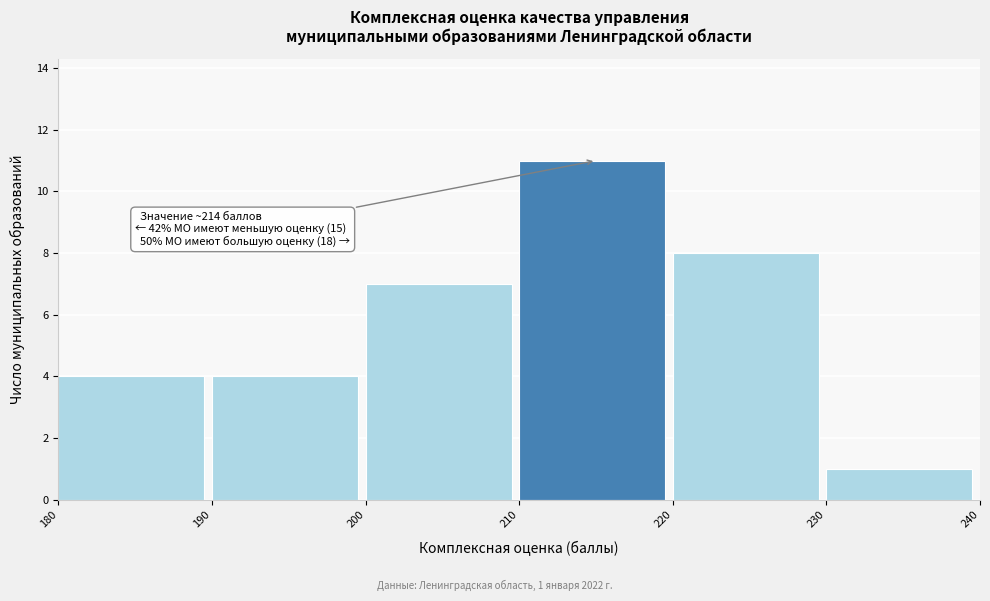

Which range on the x-axis has the tallest bar?

210 to 220